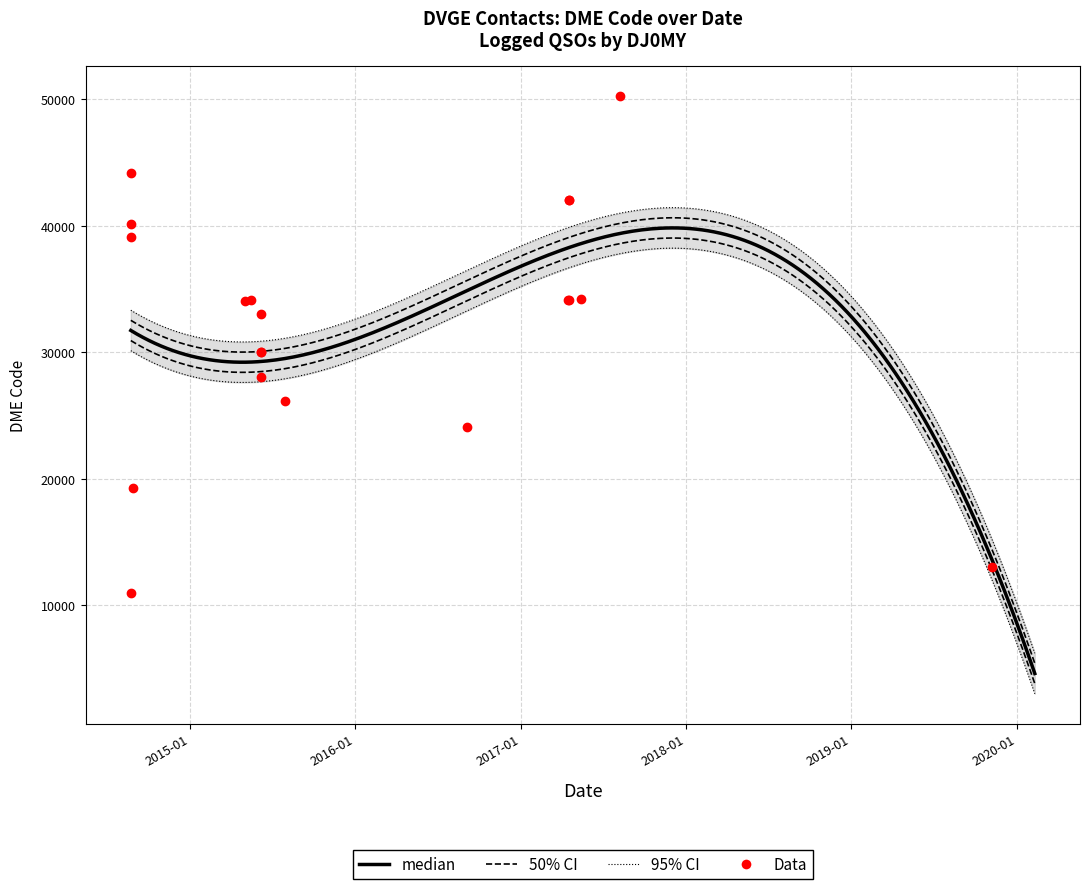

True or false: banda and dme intersect in this chart.

False